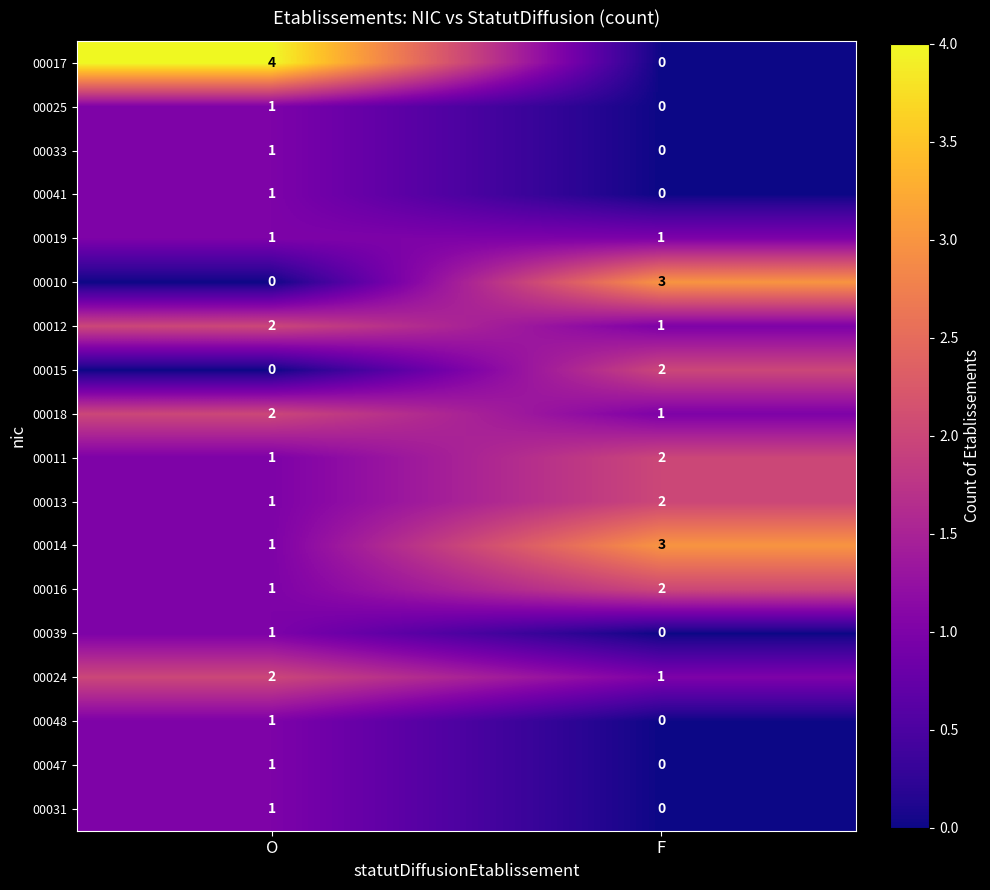

Where is 00016 nearest to the value 1?

O